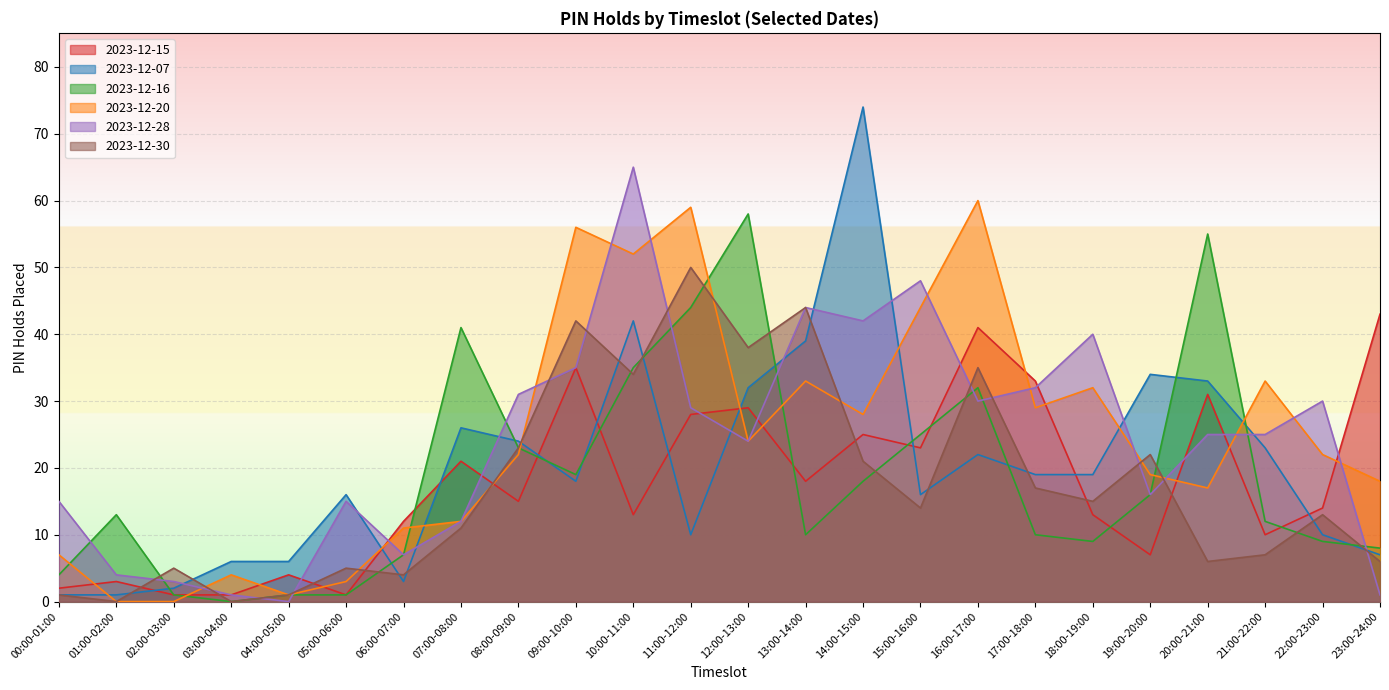

What are all the series names shown in the legend?

2023-12-15, 2023-12-07, 2023-12-16, 2023-12-20, 2023-12-28, 2023-12-30